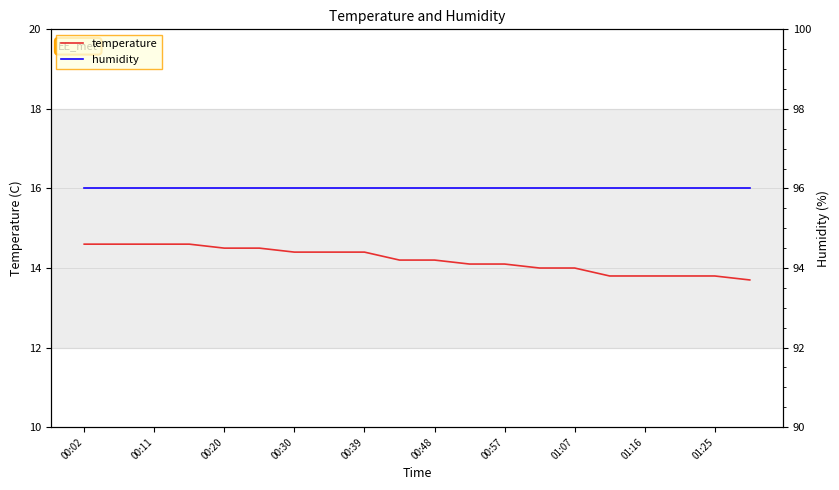

Count the temperature values in the range 14 to 15.

15